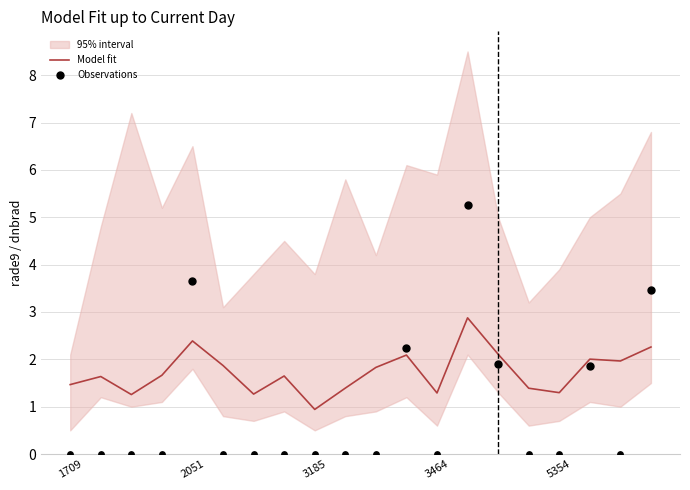

At which category is the sum across all series the highest?

4121